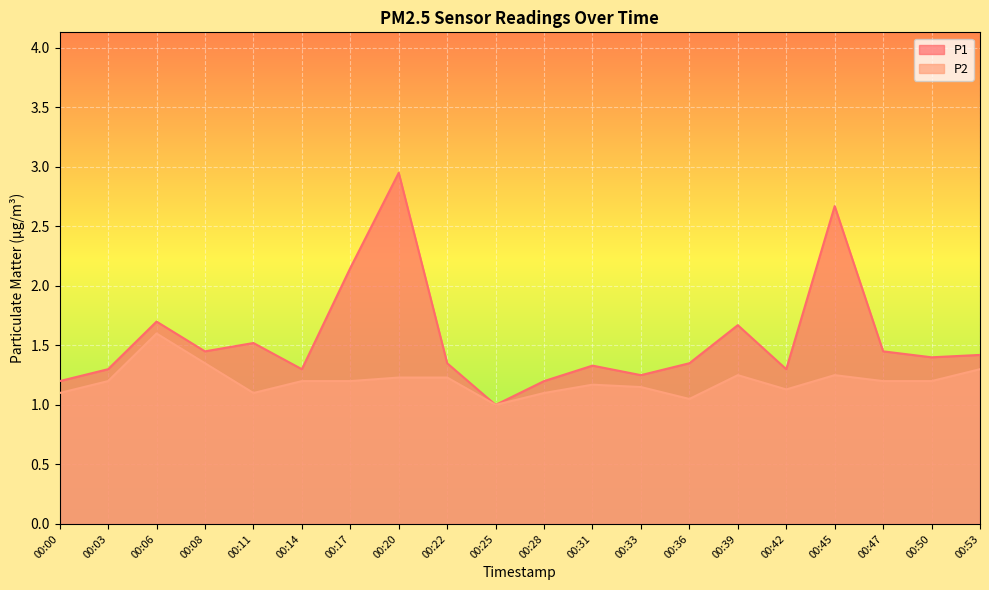

True or false: P1 has a value of 2.0 at 00:11.

False